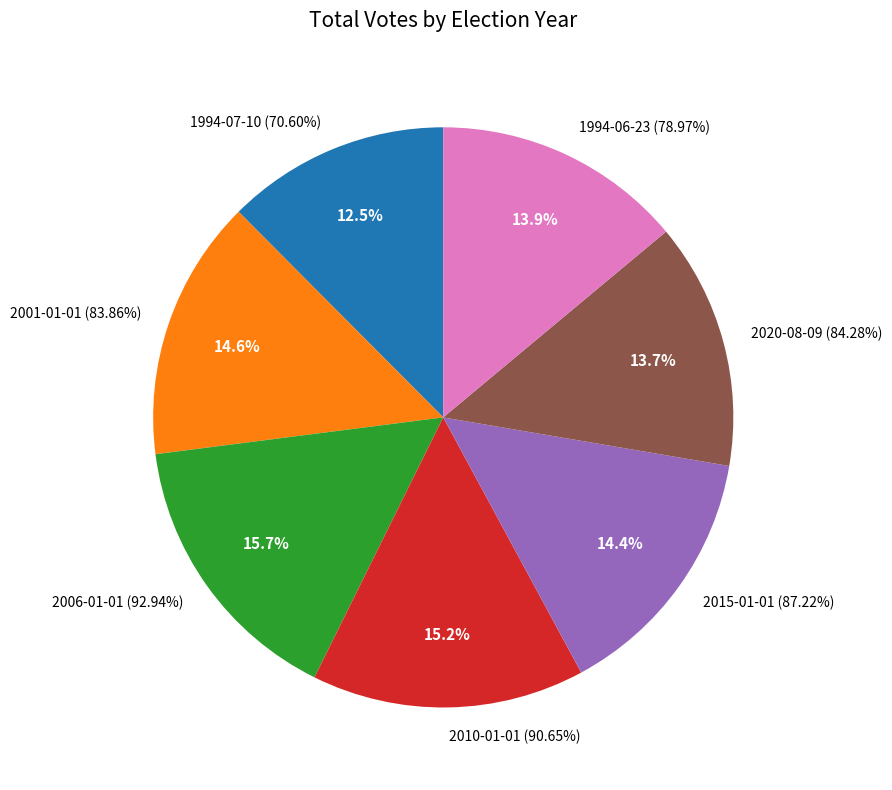

Is it true that 2006-01-01 (92.94%) is 25% of the pie?

False